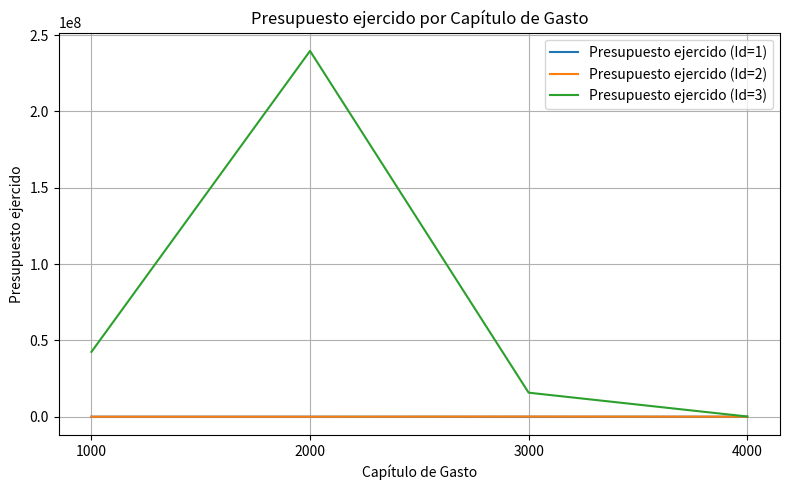

The value of Presupuesto ejercido (Id=2) at 4000 is 0.0. True or false?

True